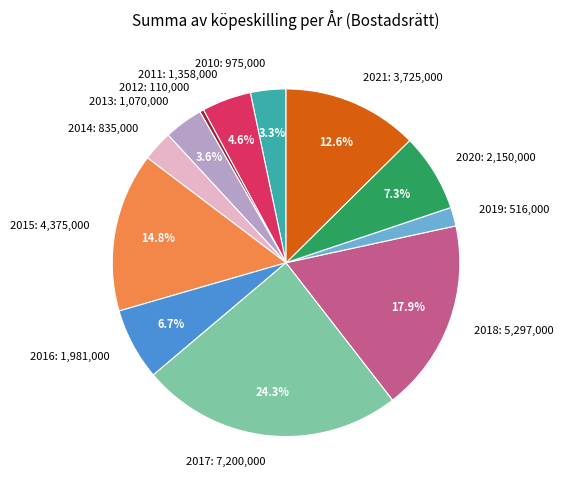

Which category has the smallest portion of the pie?

2012